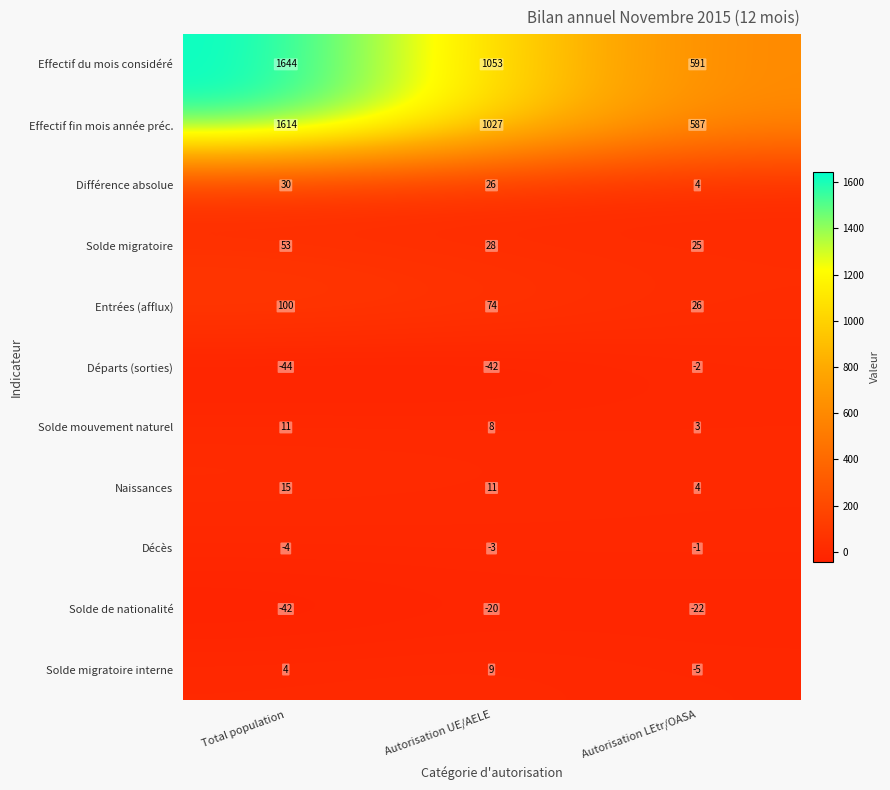

What is the approximate value of Différence absolue at Total population, to the nearest 10?

30